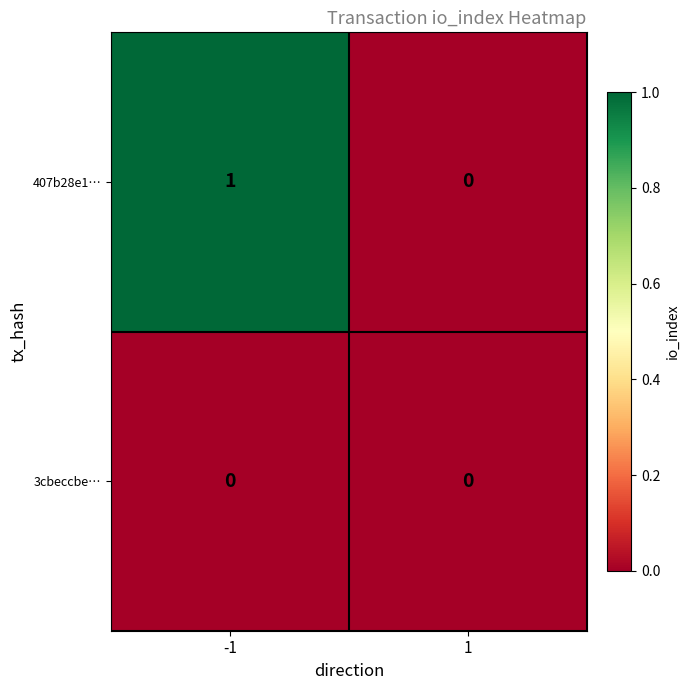

At -1, list the series in order from smallest to largest.

3cbeccbe…, 407b28e1…